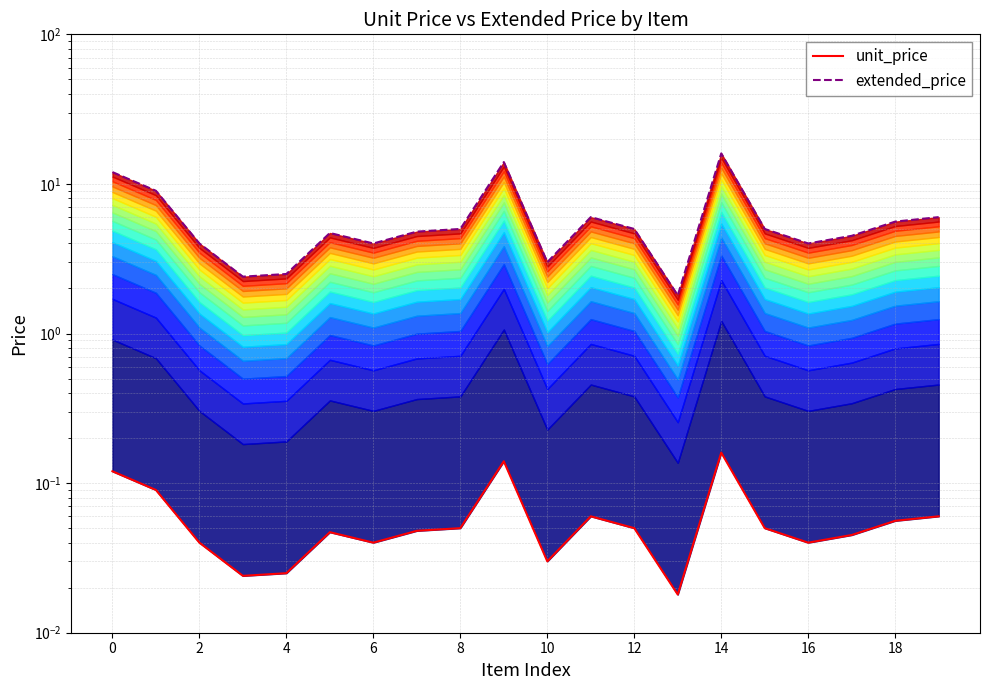

The value of unit_price at 8 is 0.1. True or false?

False